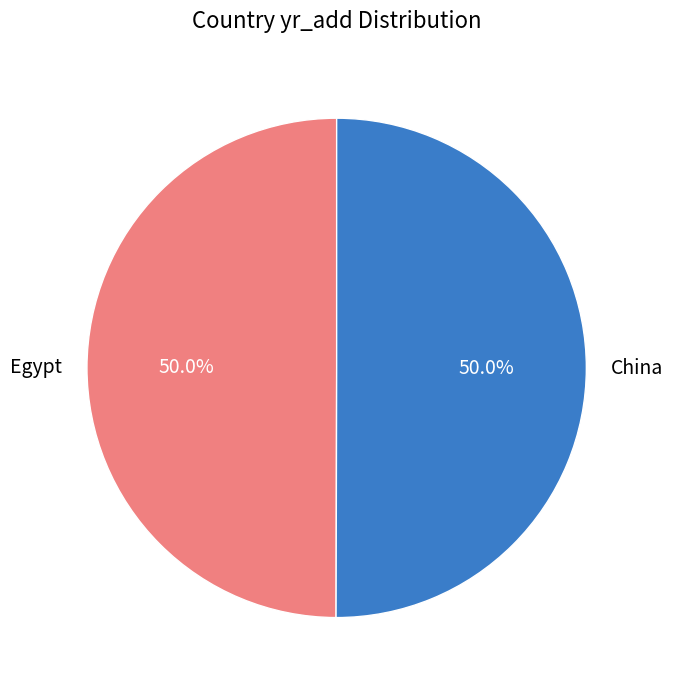

What is the ratio of the value at China to the value at Egypt?

1.0